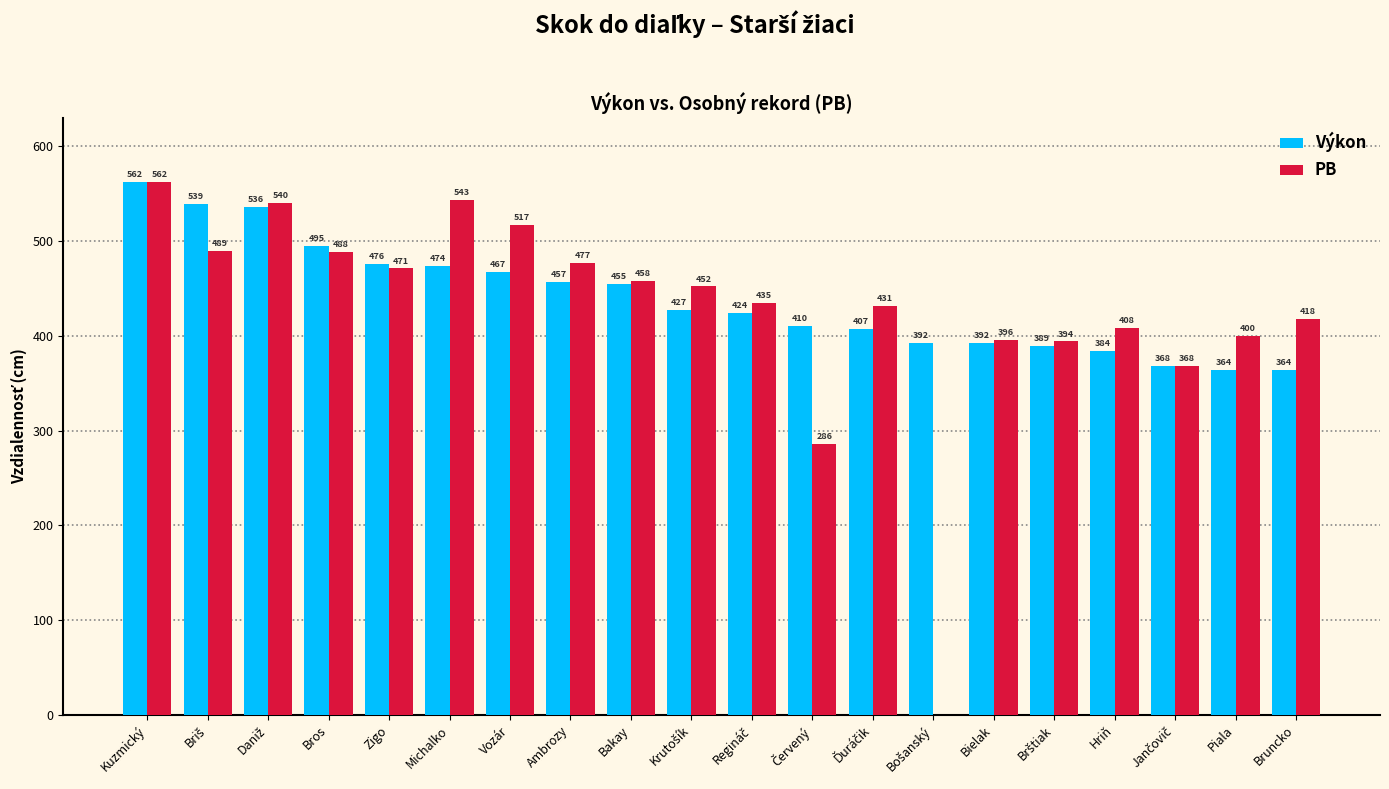

Is the value of Výkon at Kuzmický greater than the value of PB at Zigo?

Yes